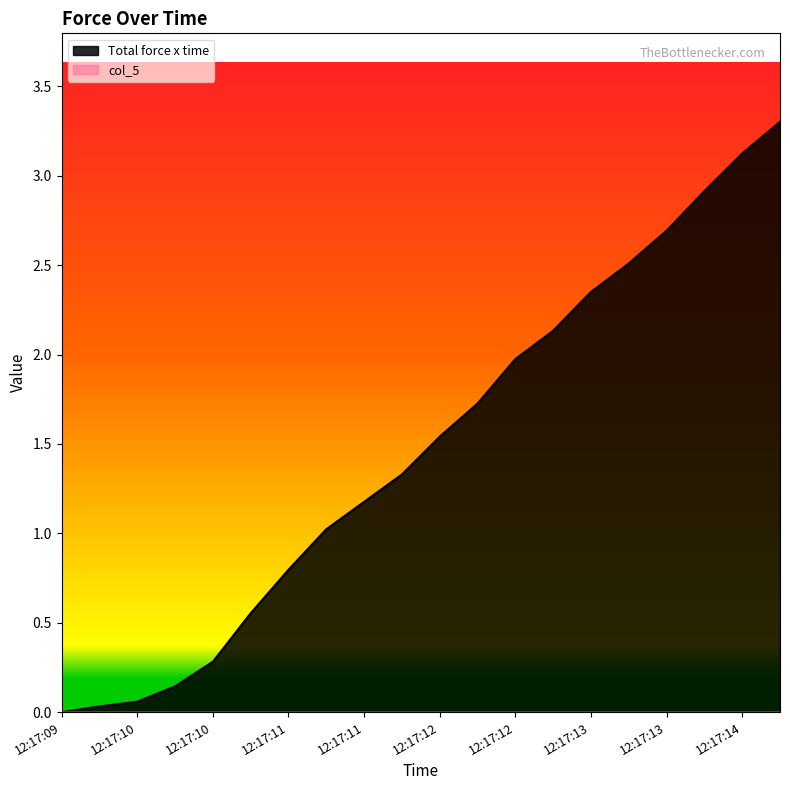

Count the number of data series in this chart.

2